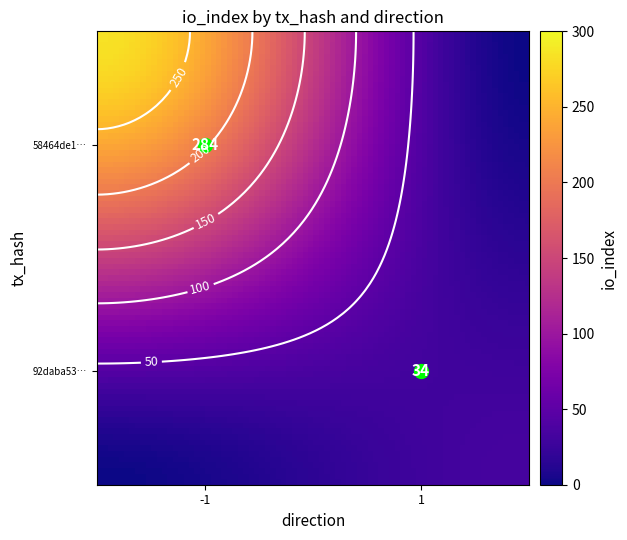

What is the difference between the 92daba53be9c82c8017406317d1b8e182f65bc3 values at direction and io_index?

33